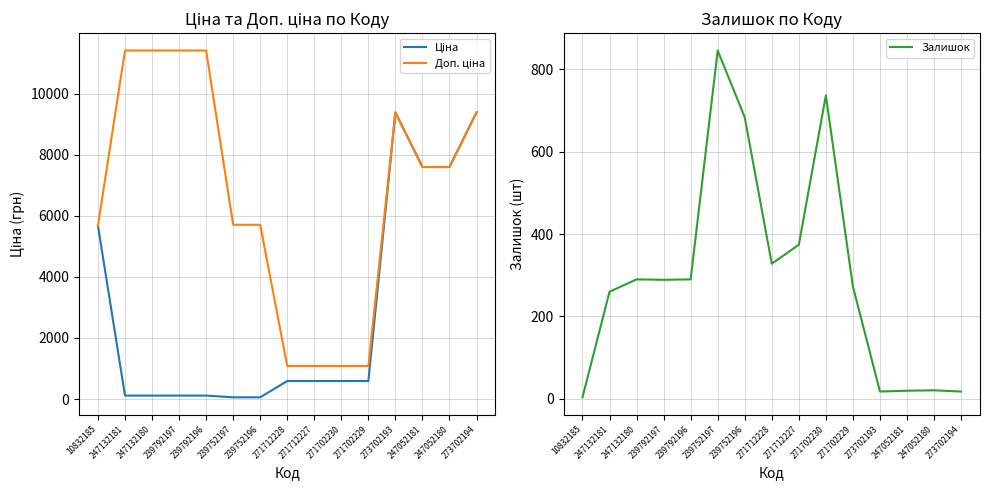

Reading left to right, extract all data points from this chart.

Ціна: 10832185=5673.8	247132181=114.1	247132180=114.1	239792197=114.1	239792196=114.1	239752197=57.0	239752196=57.0	271712228=589.9	271712227=589.9	271702230=589.9	271702229=589.9	273702193=9384.0	247052181=7596.5	247052180=7596.5	273702194=9384.0
Доп. ціна: 10832185=5673.8	247132181=11410.0	247132180=11410.0	239792197=11410.0	239792196=11410.0	239752197=5705.0	239752196=5705.0	271712228=1081.7	271712227=1081.7	271702230=1081.7	271702229=1081.7	273702193=9384.0	247052181=7596.5	247052180=7596.5	273702194=9384.0
Залишок: 10832185=4.0	247132181=260.0	247132180=290.0	239792197=289.0	239792196=290.0	239752197=845.0	239752196=683.0	271712228=328.0	271712227=374.0	271702230=736.0	271702229=273.0	273702193=18.0	247052181=20.0	247052180=21.0	273702194=18.0